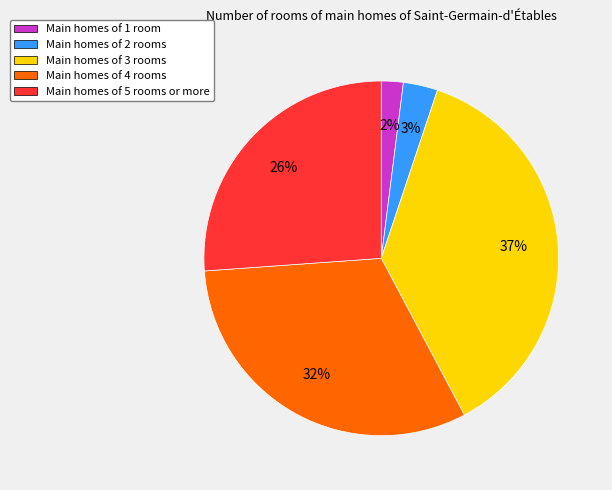

To the nearest percent, what portion does Main homes of 1 room represent?

2%